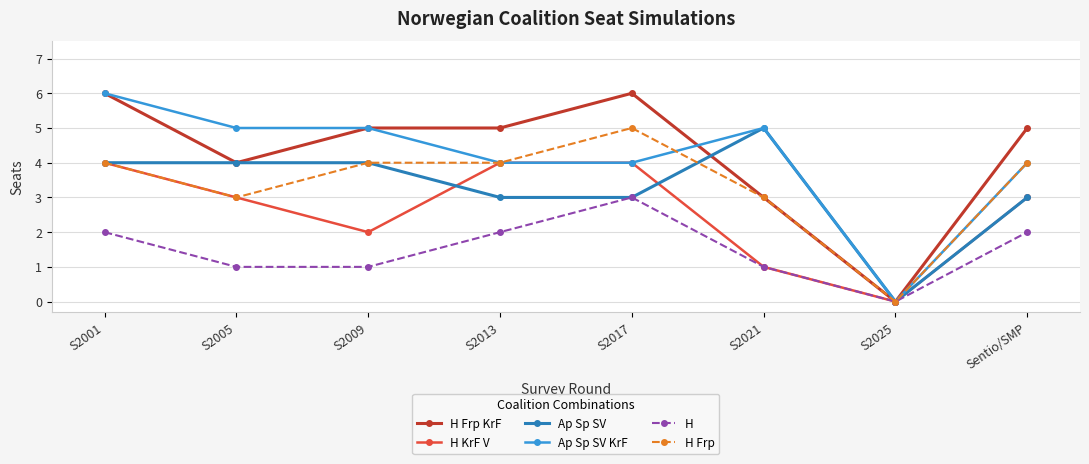

Which series changed the most between S2013 and Sentio/SMP?

H KrF V